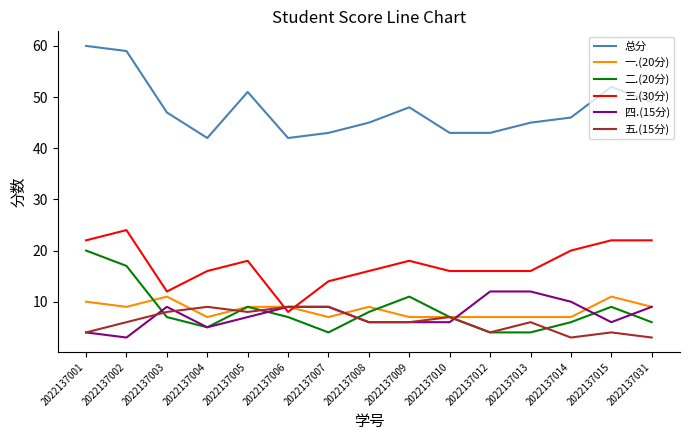

What is the total value across all series at 2022137002?

118